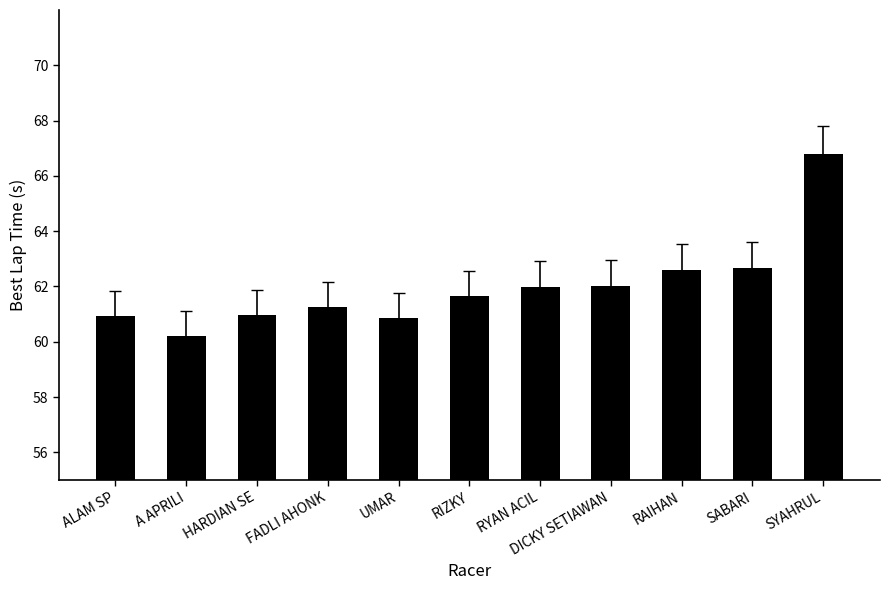

The value at FADLI AHONK is 61.3. True or false?

True